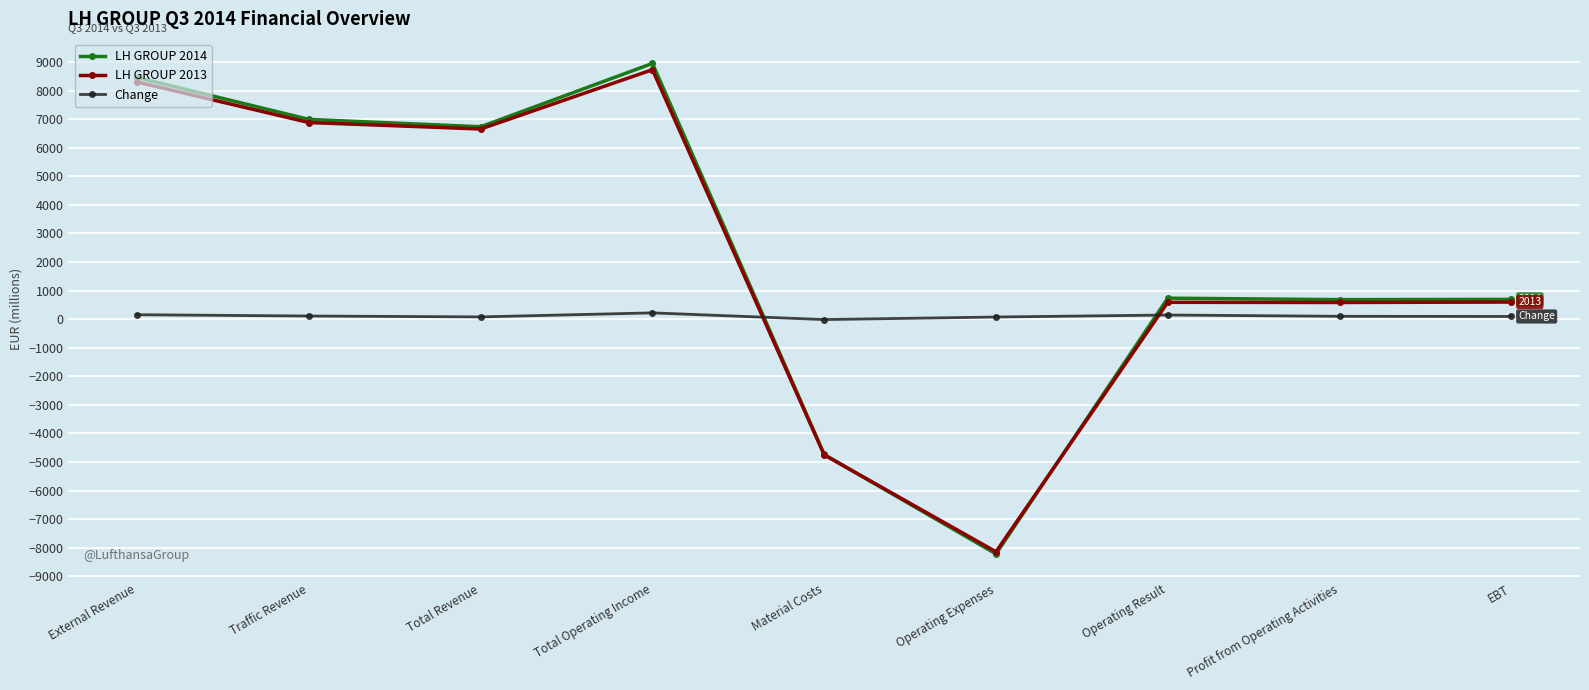

What value does the Change series have at Profit from Operating Activities, to the nearest 10?

100